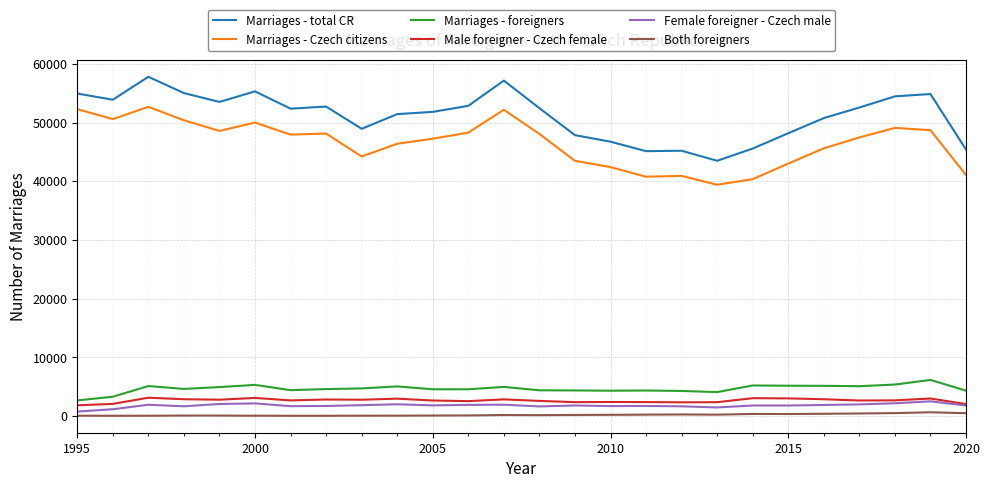

What is the greatest value displayed?

57804